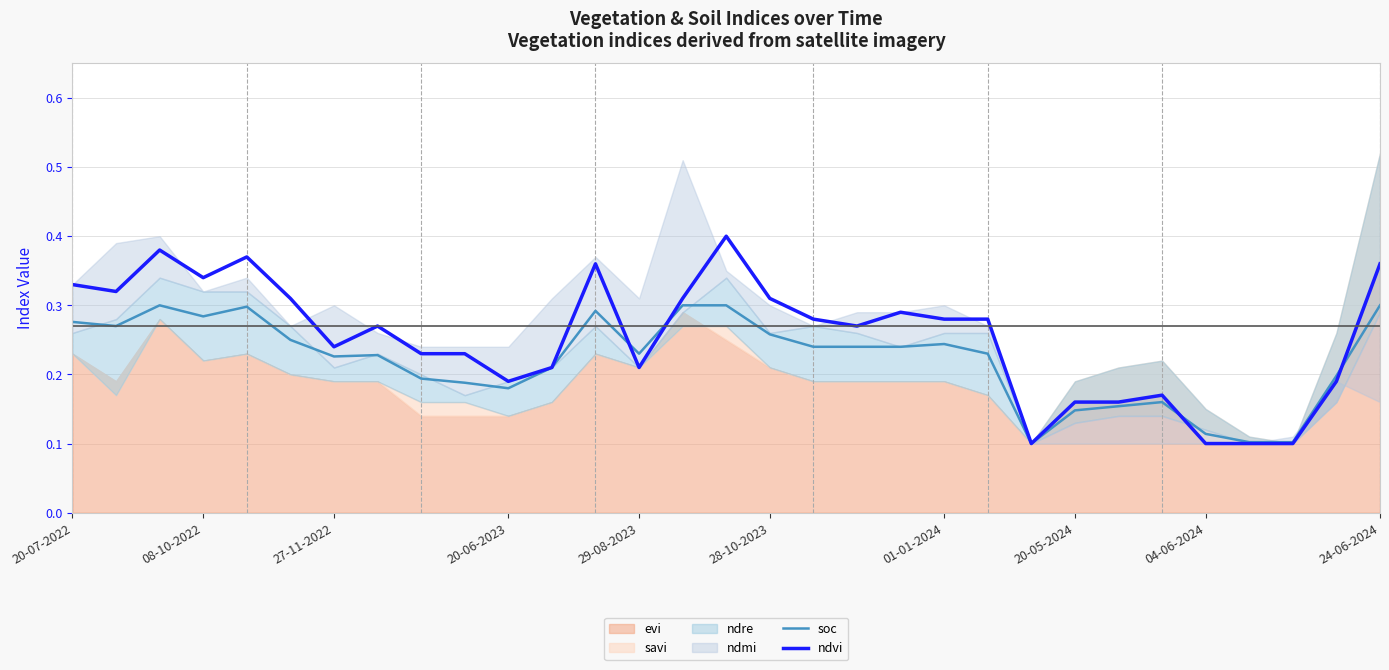

True or false: soc has a value of 0.4 at 29-08-2023.

False